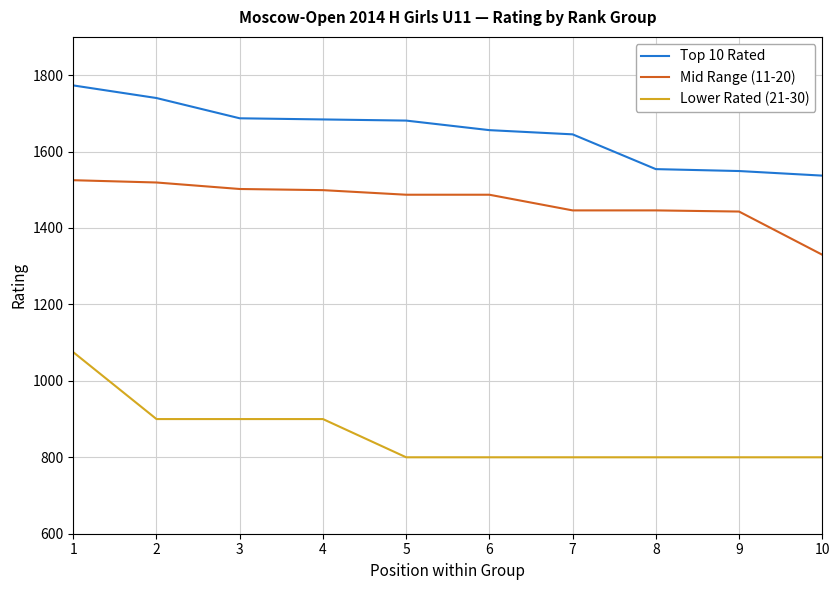

What is the smallest value displayed?

800